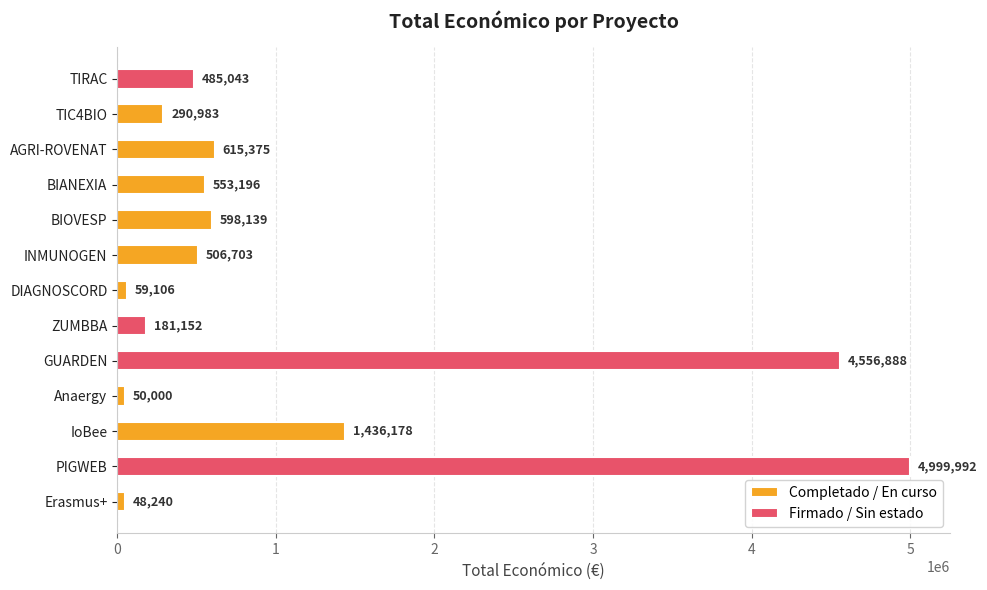

What is the sum of the values at TIC4BIO and BIOVESP?

889122